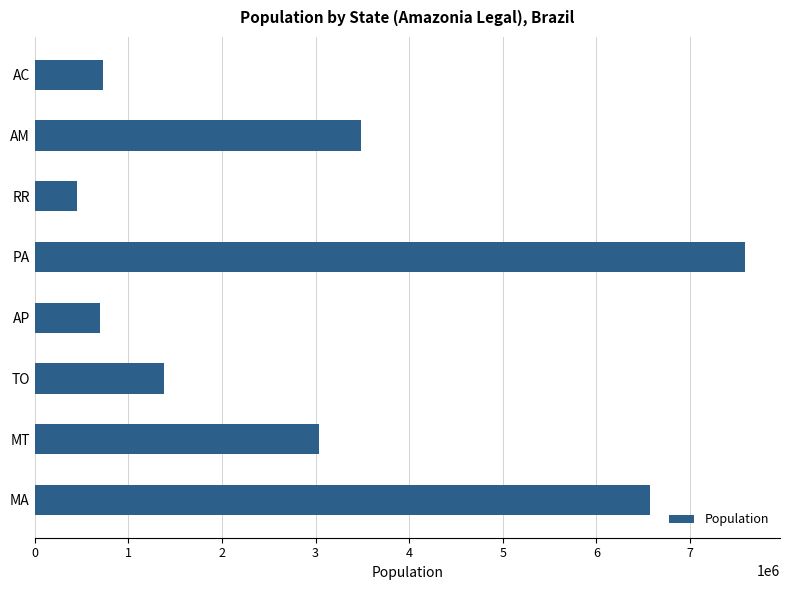

What is the maximum value shown in the chart?

7581051